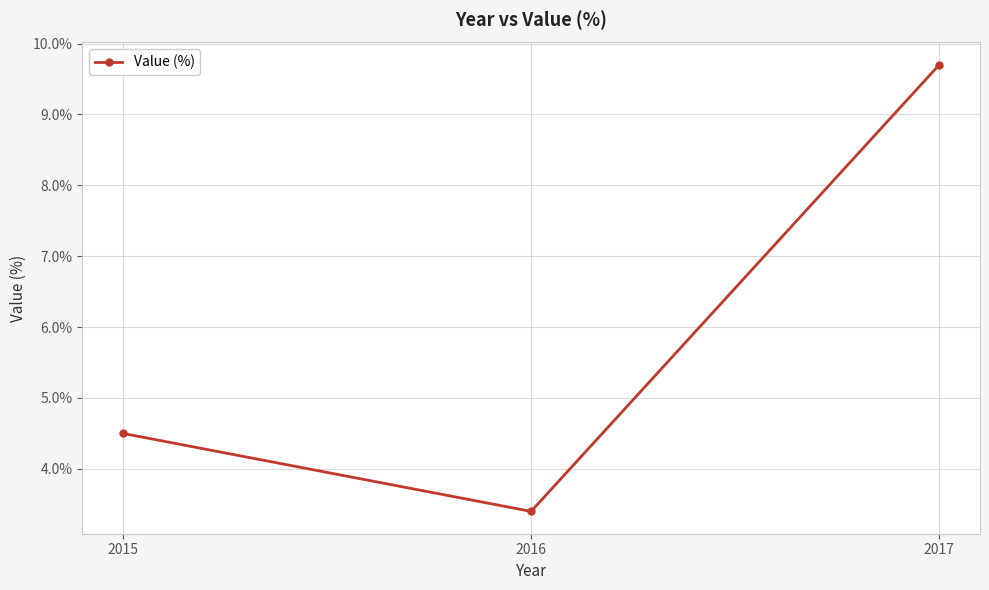

Where is the data nearest to the value 6?

2015